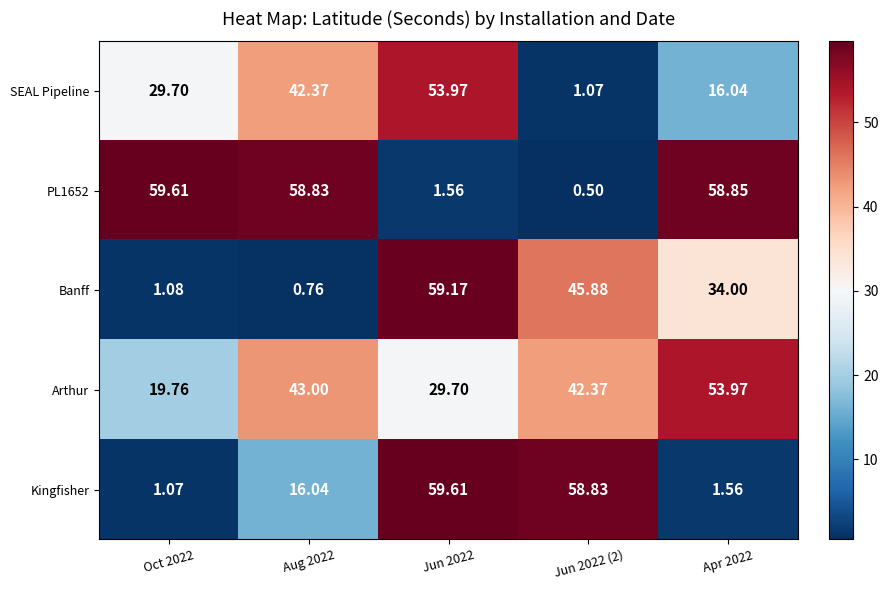

What is the total value across all series at Aug 2022?

161.0